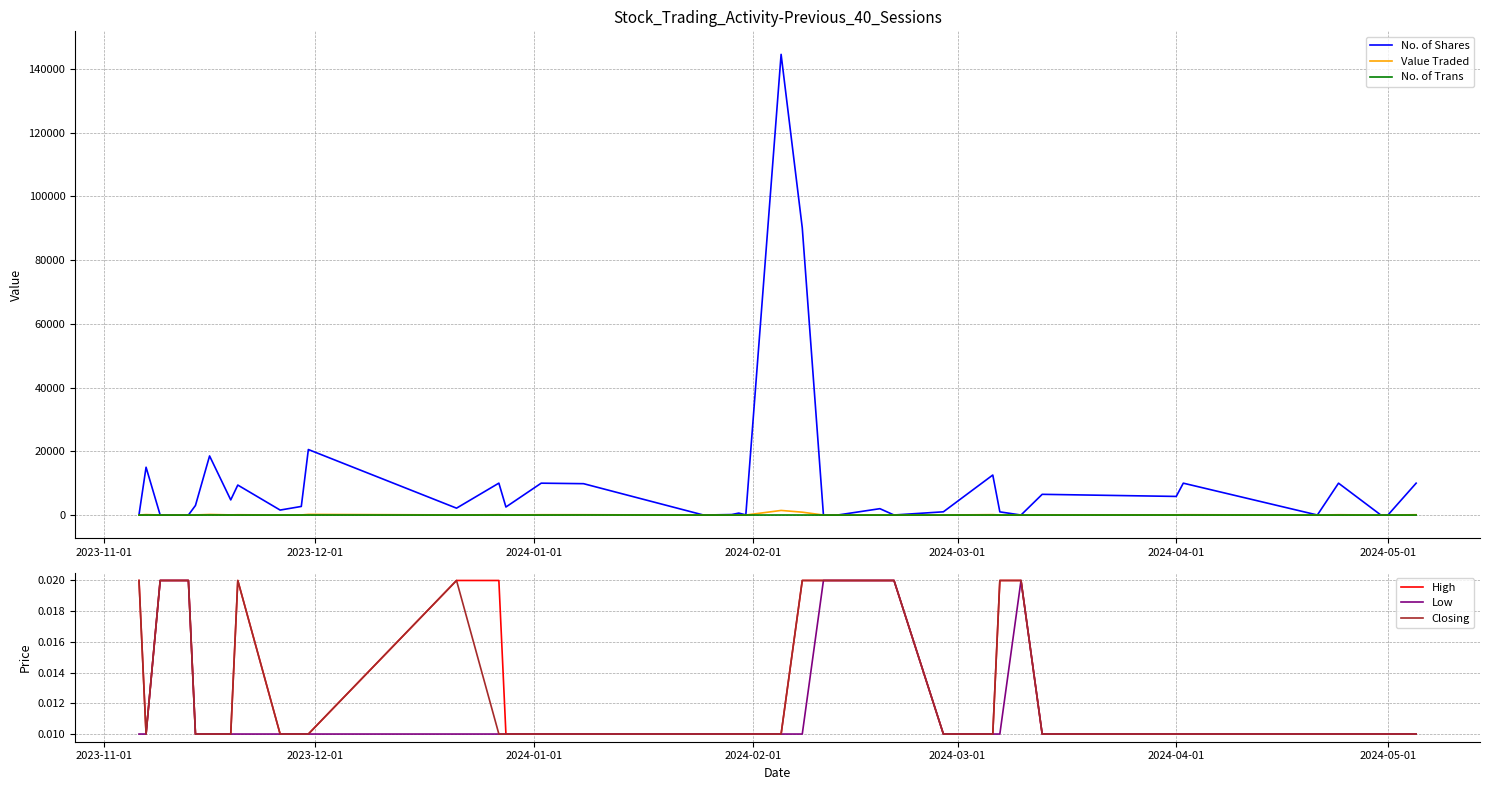

True or false: No. of Shares and Value Traded cross at least once.

False